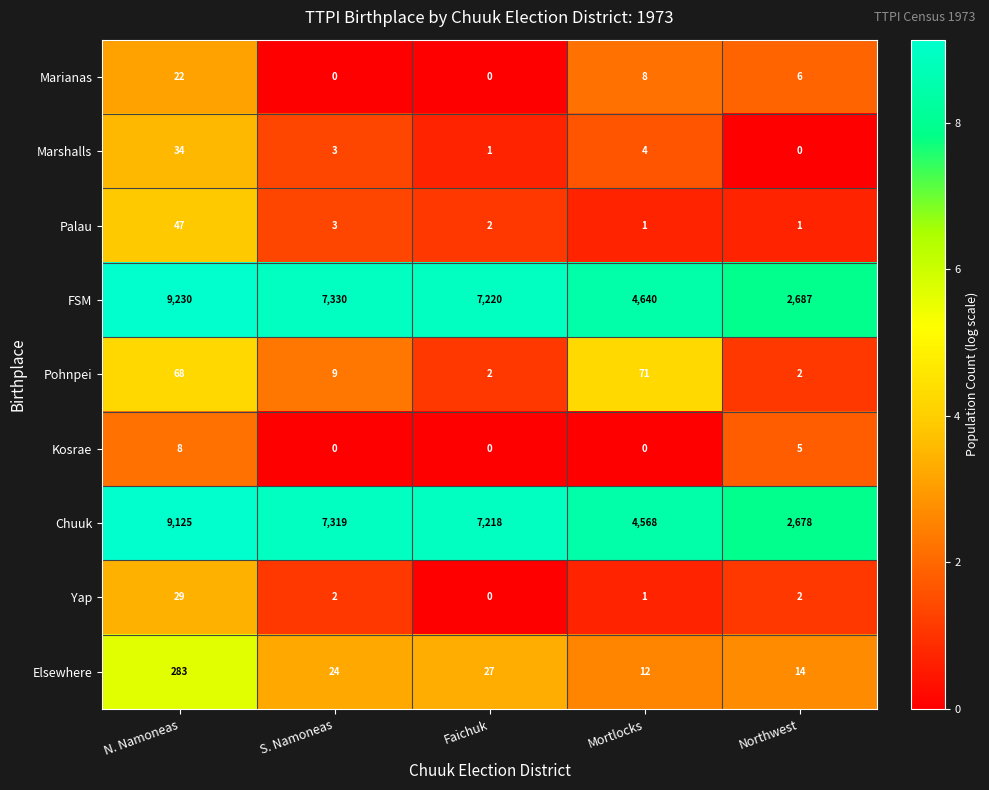

True or false: Palau has a value of 3 at S. Namoneas.

True